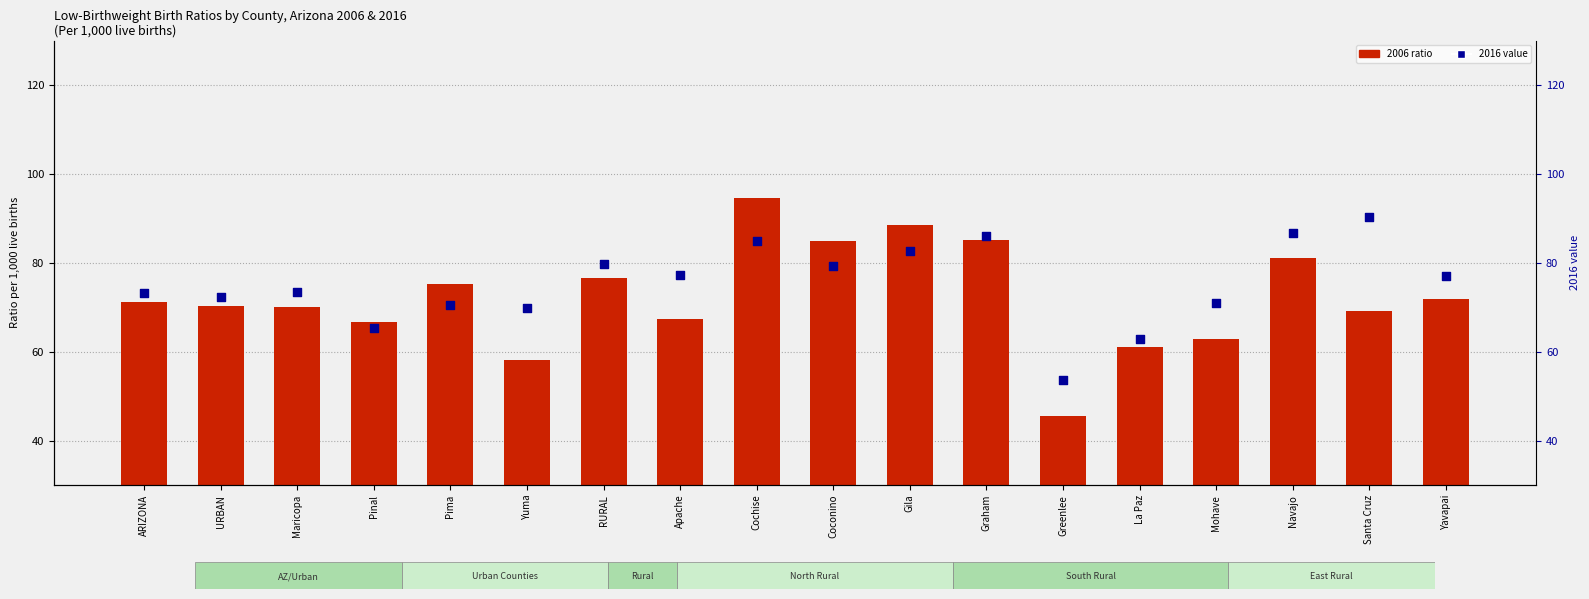

Which series contains the lowest Y value?

2006 ratio